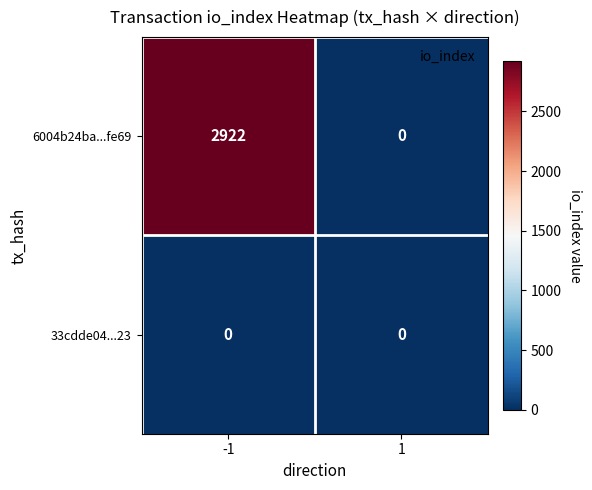

What is the average value of the 6004b24ba...fe69 series?

1461